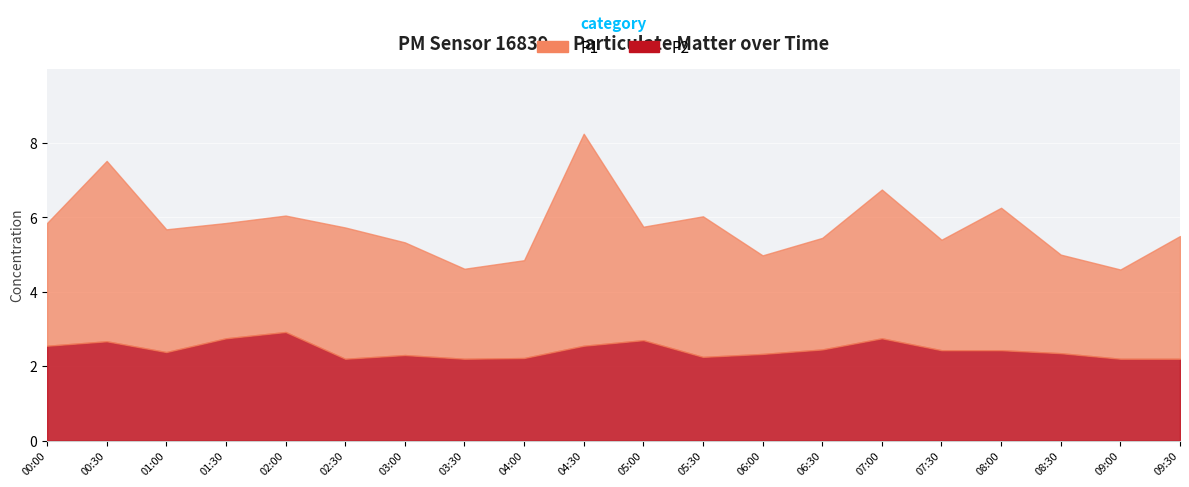

What position from the left is 02:00?

5